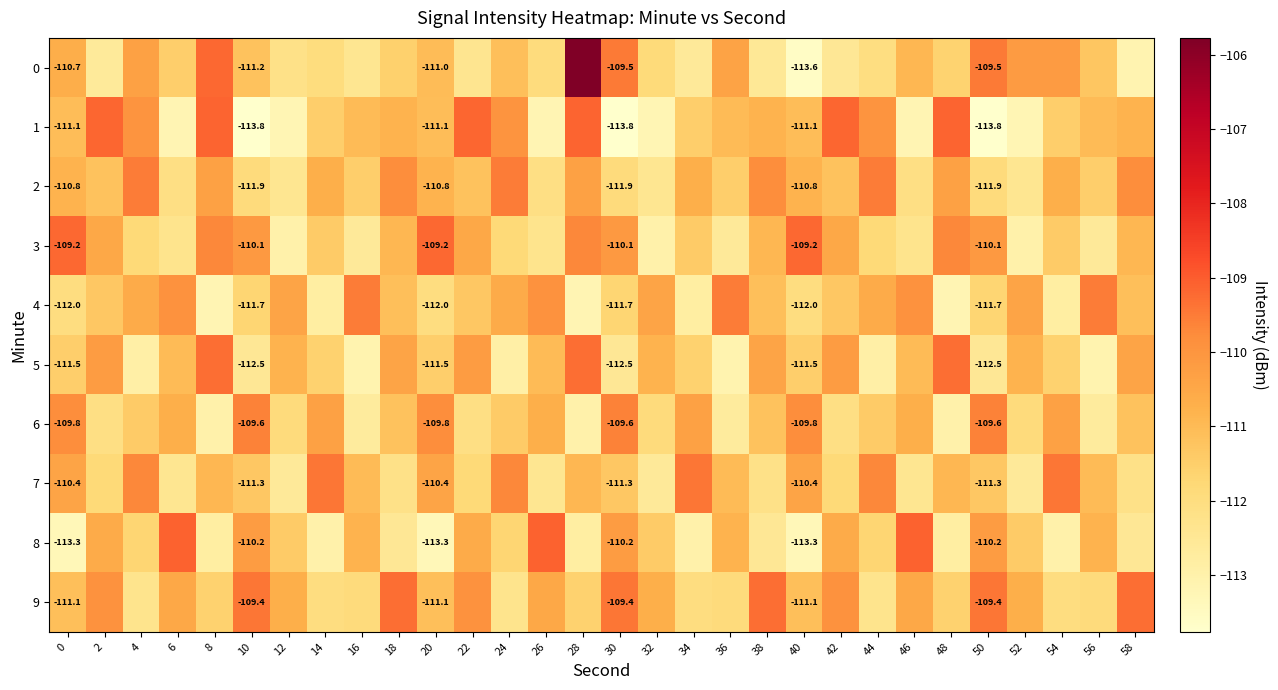

What is the average value of the 8 series?

-111.5